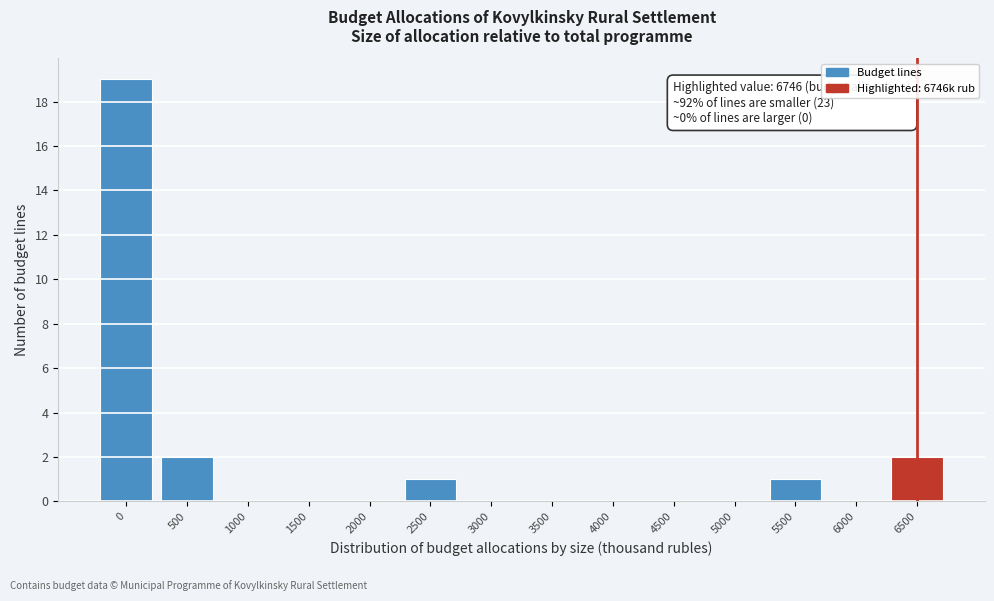

Reading left to right, what are all the values shown in this chart?

0=19	500=2	1000=0	1500=0	2000=0	2500=1	3000=0	3500=0	4000=0	4500=0	5000=0	5500=1	6000=0	6500=2